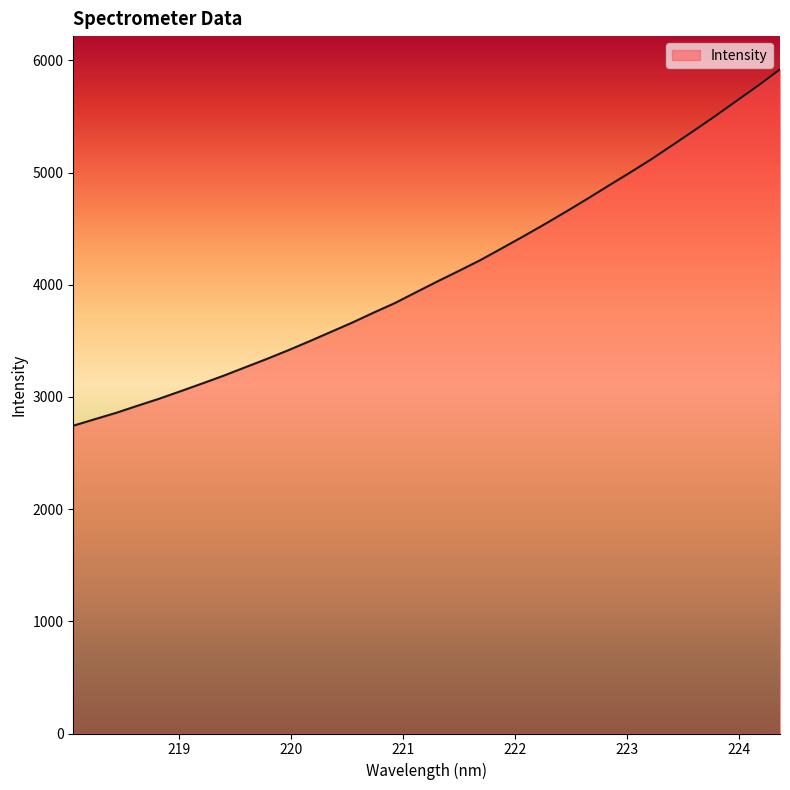

What is the maximum value shown in the chart?

5920.0